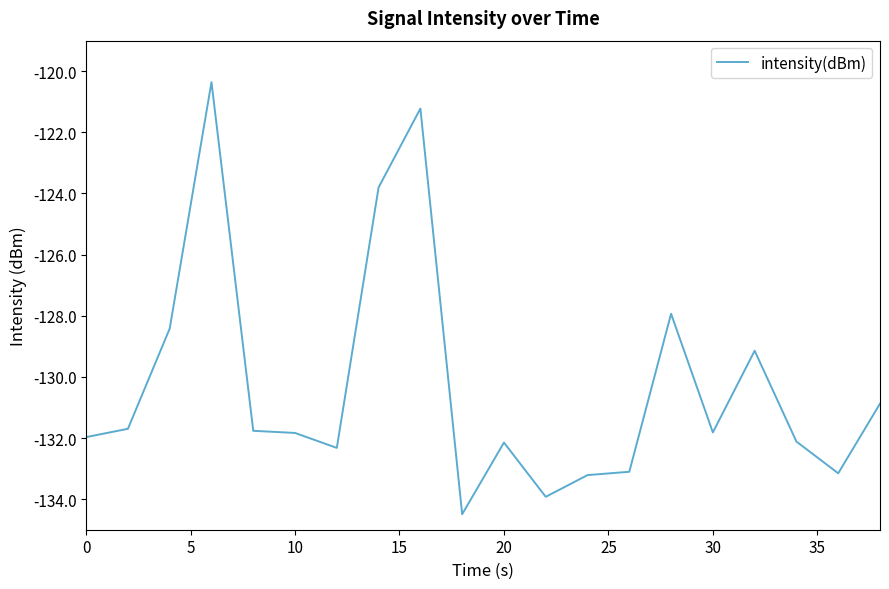

What is the greatest value displayed?

-120.4